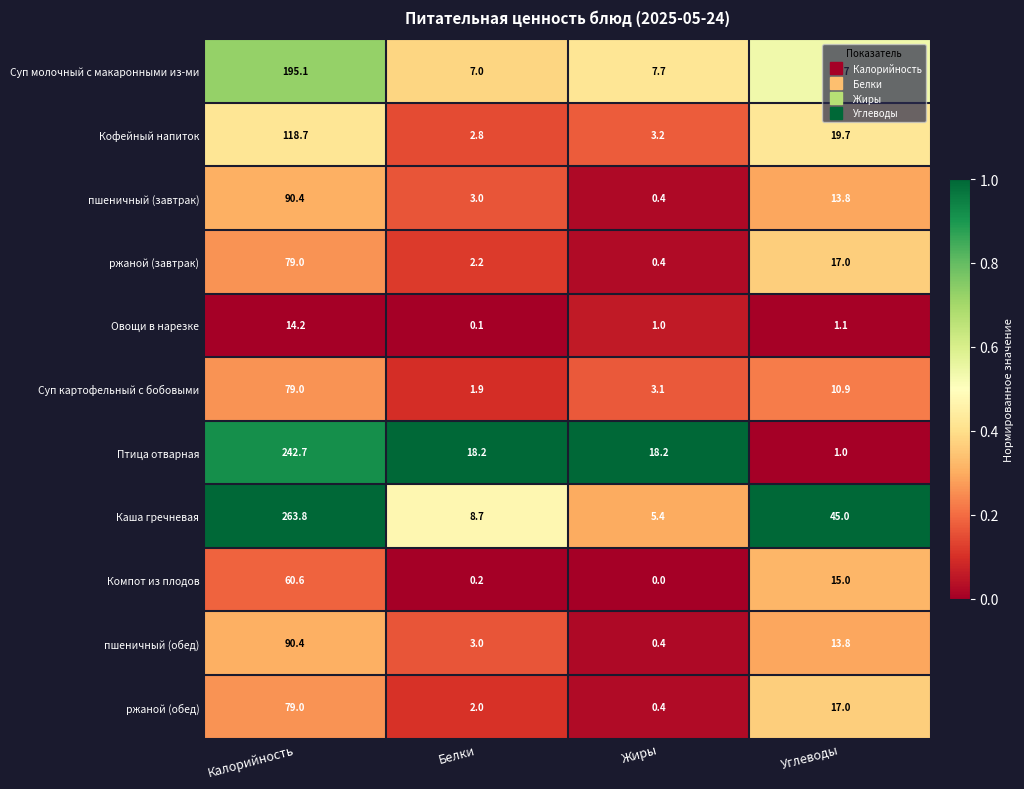

What is the greatest value displayed?

263.8